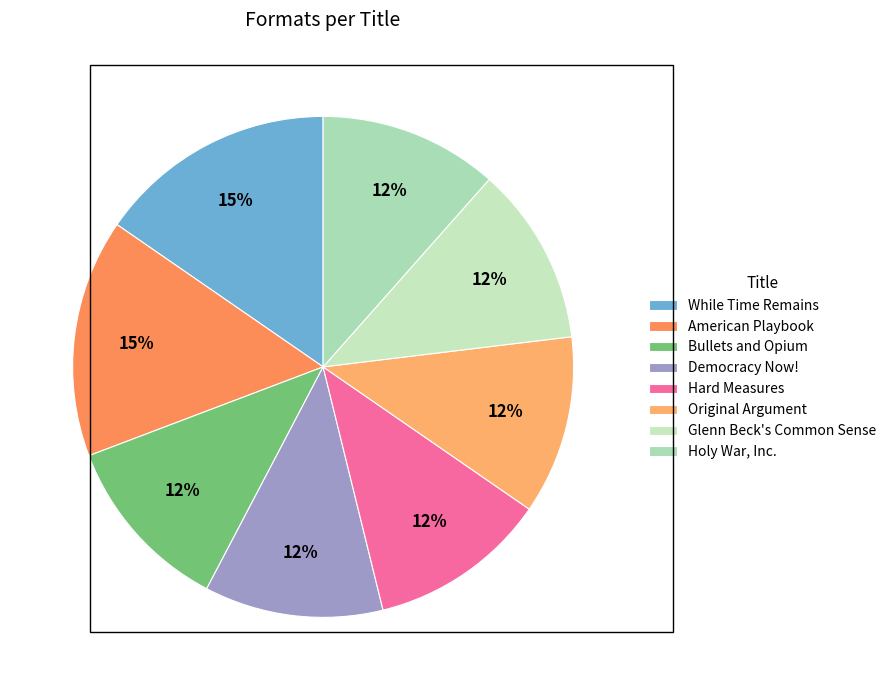

What percentage is the While Time Remains slice, to the nearest percent?

15%